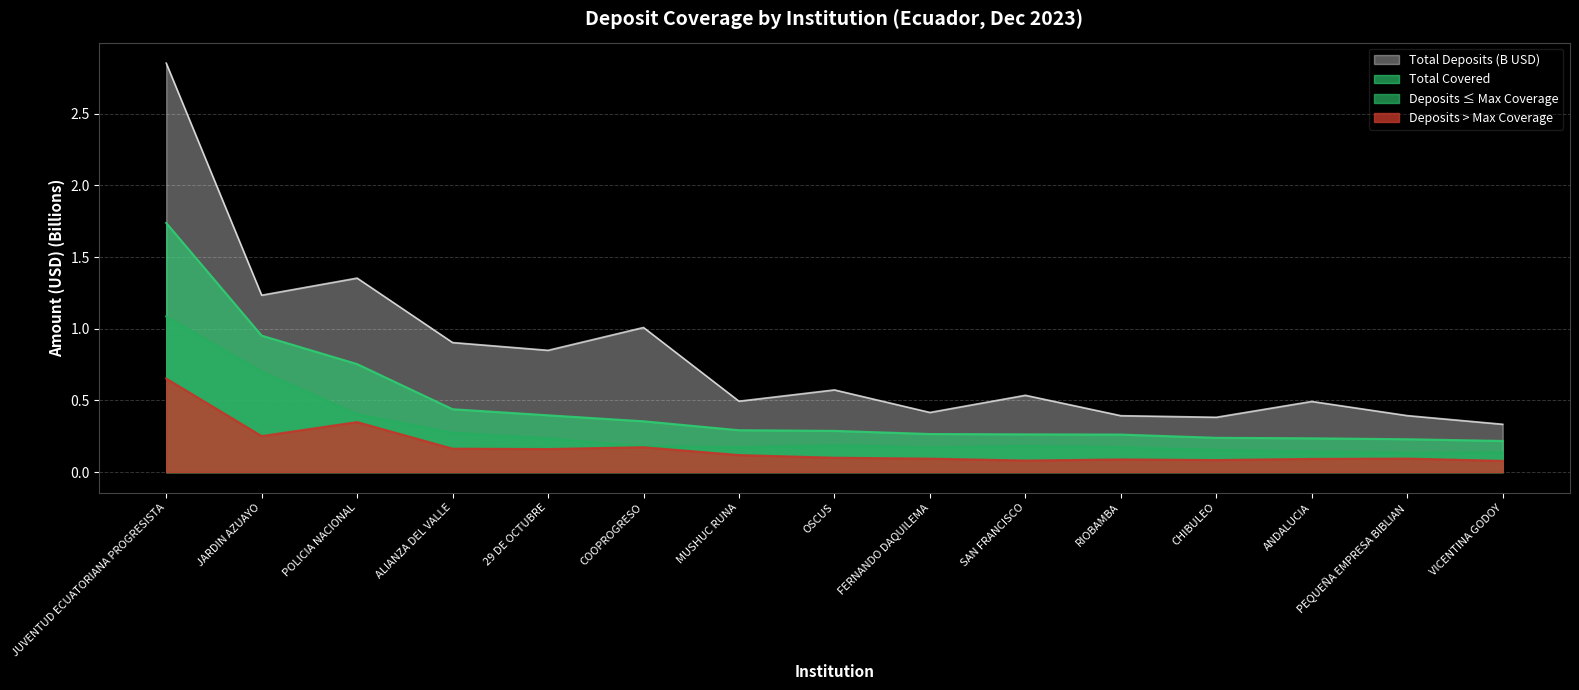

What is the difference between the Total Deposits (B) values at COOPROGRESO and CHIBULEO?

0.6